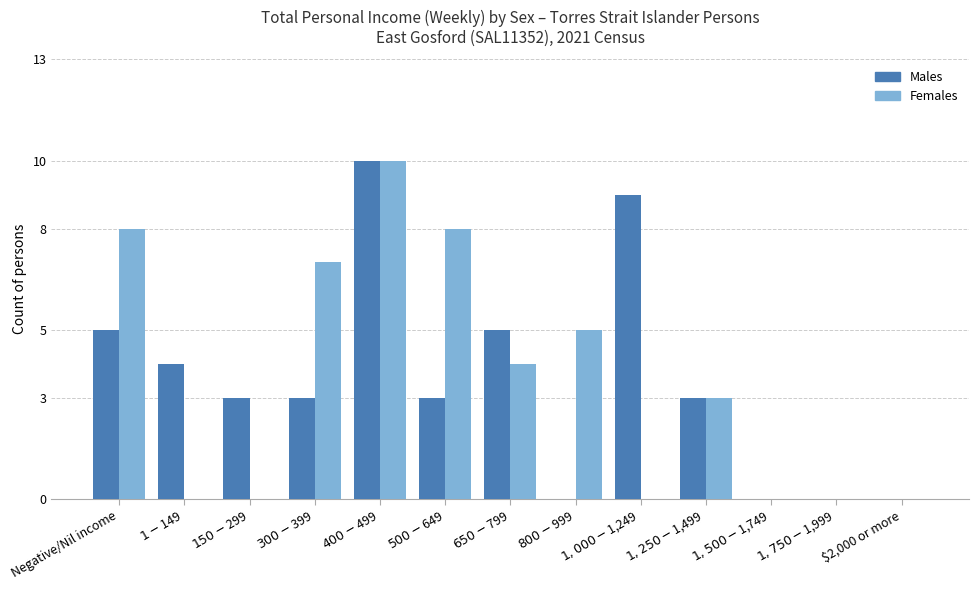

True or false: Females has a value of 3 at $300-$399.

False